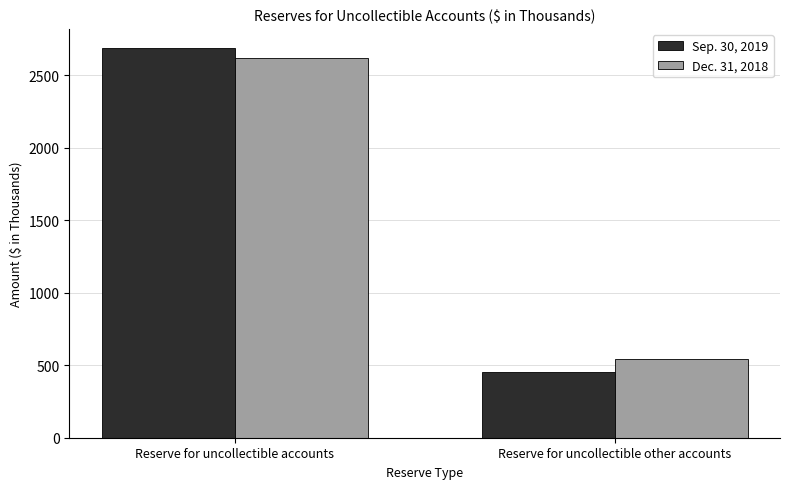

Reading left to right, transcribe all the data shown in this chart.

Sep. 30, 2019: 2683	456
Dec. 31, 2018: 2614	540